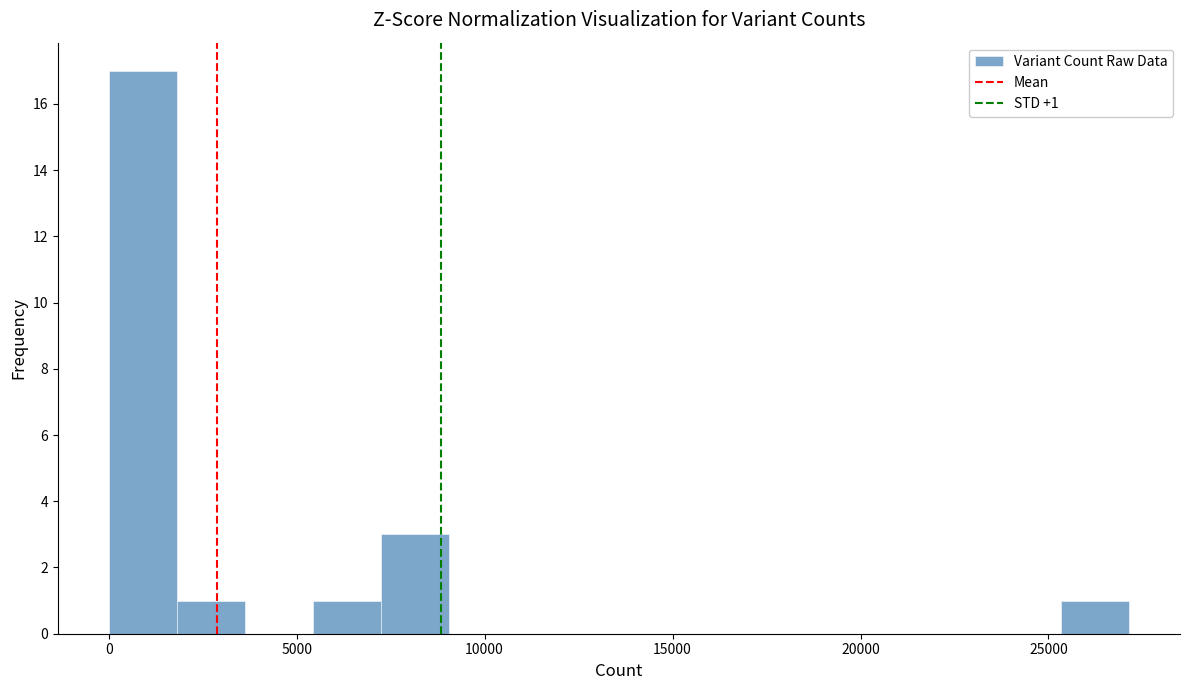

Read against the x-axis, roughly where is the centre of the tallest bar?

1000